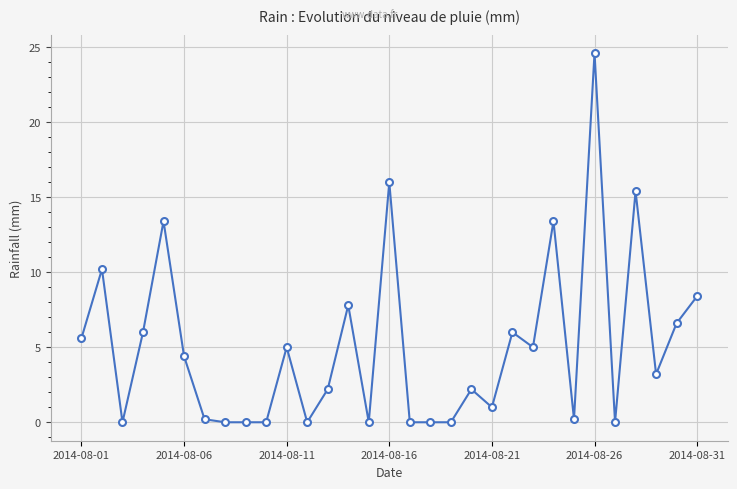

Count the number of data series in this chart.

1